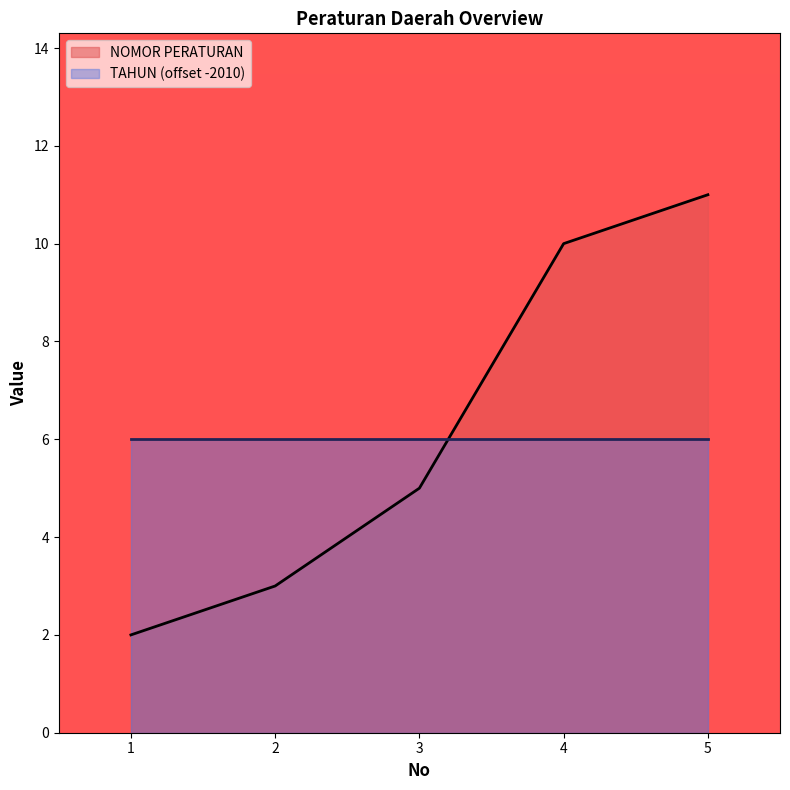

Between 2 and 4, which is larger?

4